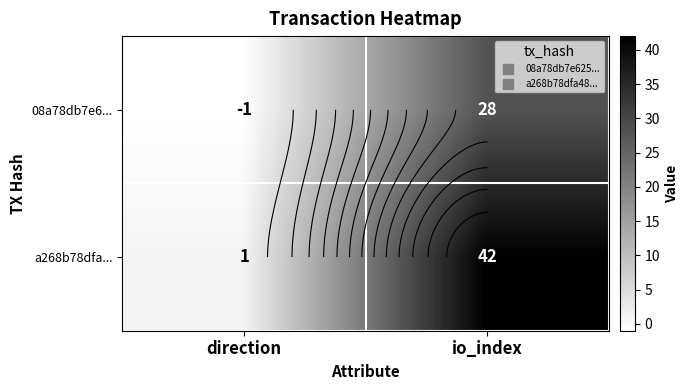

What is the spread (max minus min) of values at io_index?

14